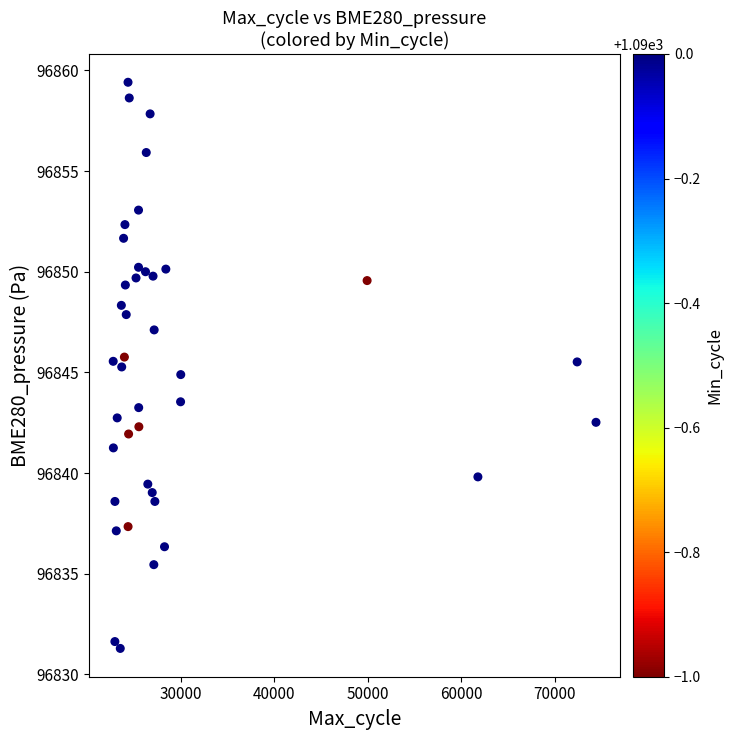

What is the range of X values (max minus min)?

51623.0